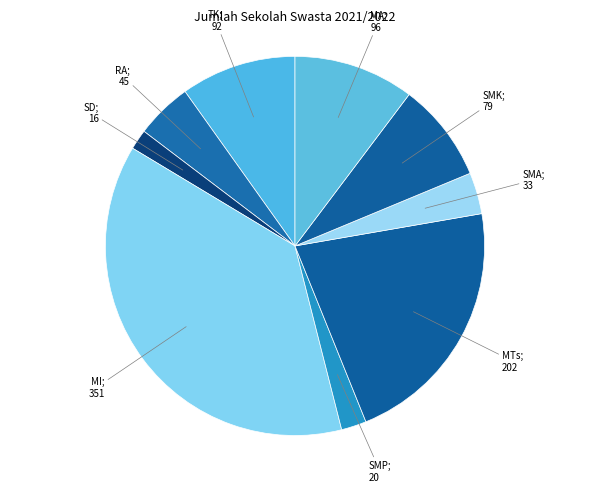

What is the largest slice in the pie chart?

Madrasah Ibtidaiyah (MI)